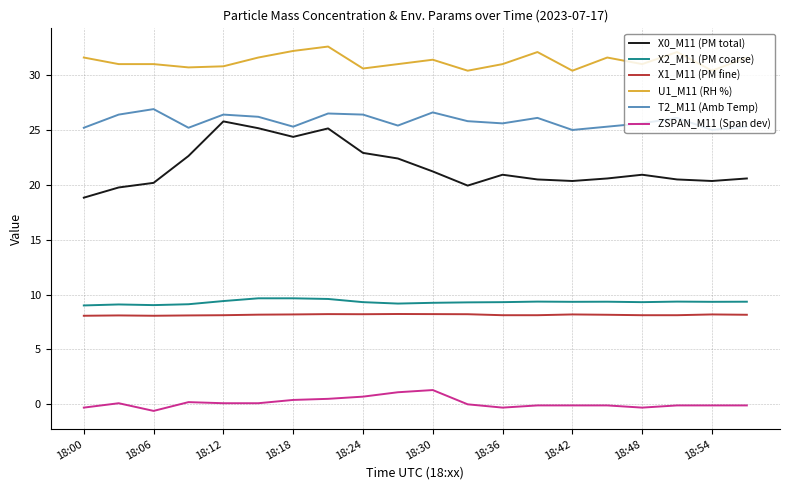

What is the difference between the maximum and minimum values in the T2_M11 (Amb Temp) series?

1.9